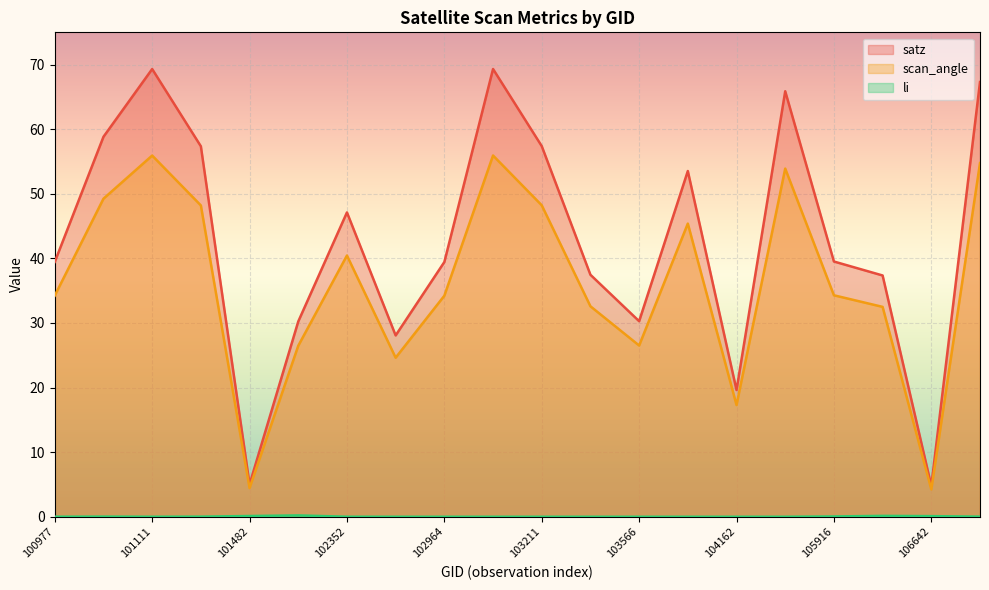

How many values in the scan_angle series exceed 34?

12